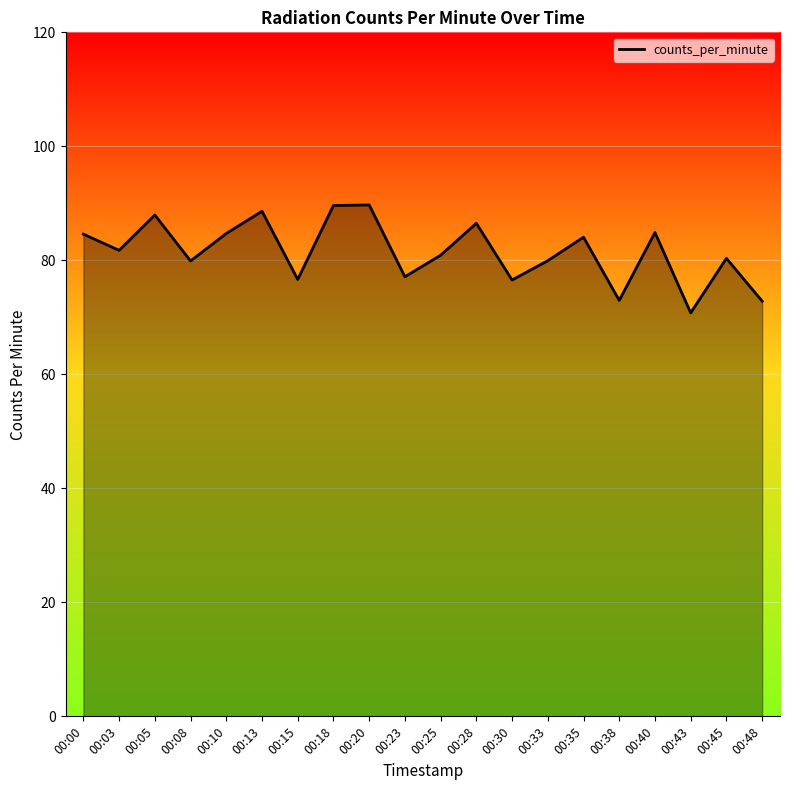

What is the greatest value displayed?

89.7